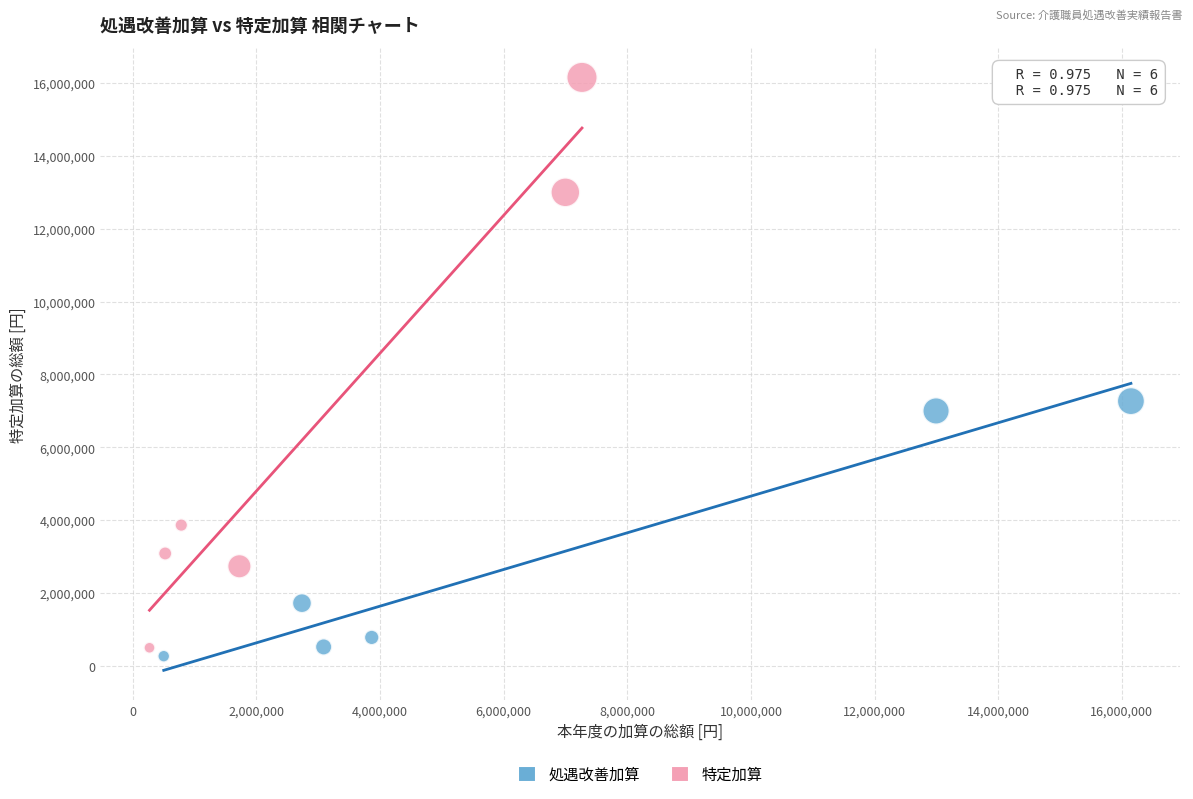

Which series contains the highest Y value?

特定加算